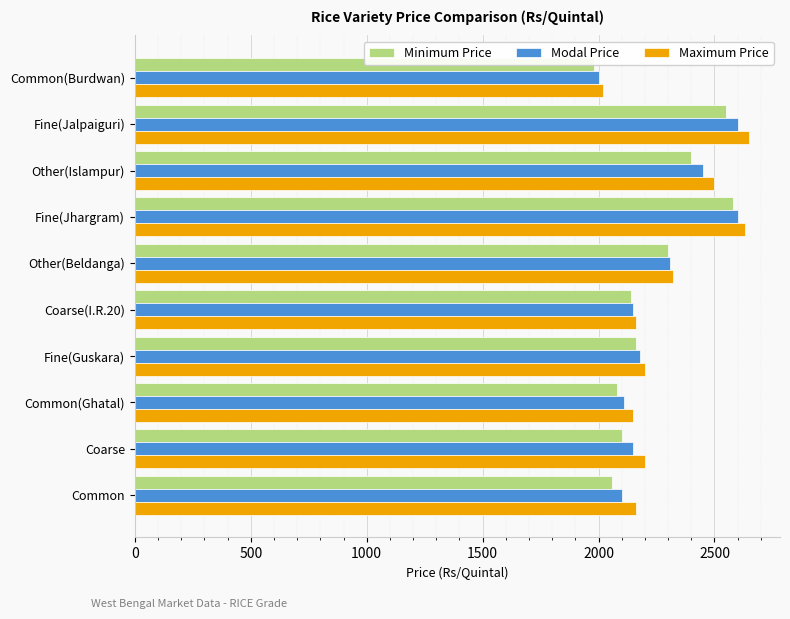

What is the average value of the Modal Price series?

2265